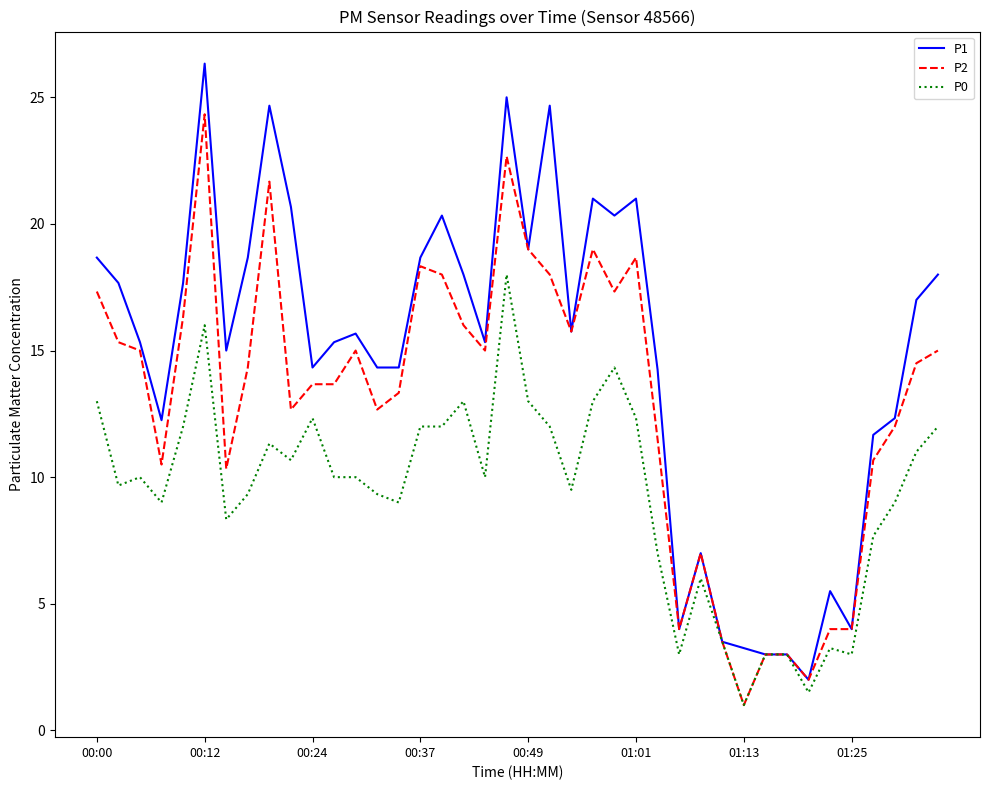

Rank the series by their average value, from lowest to highest.

P0, P2, P1